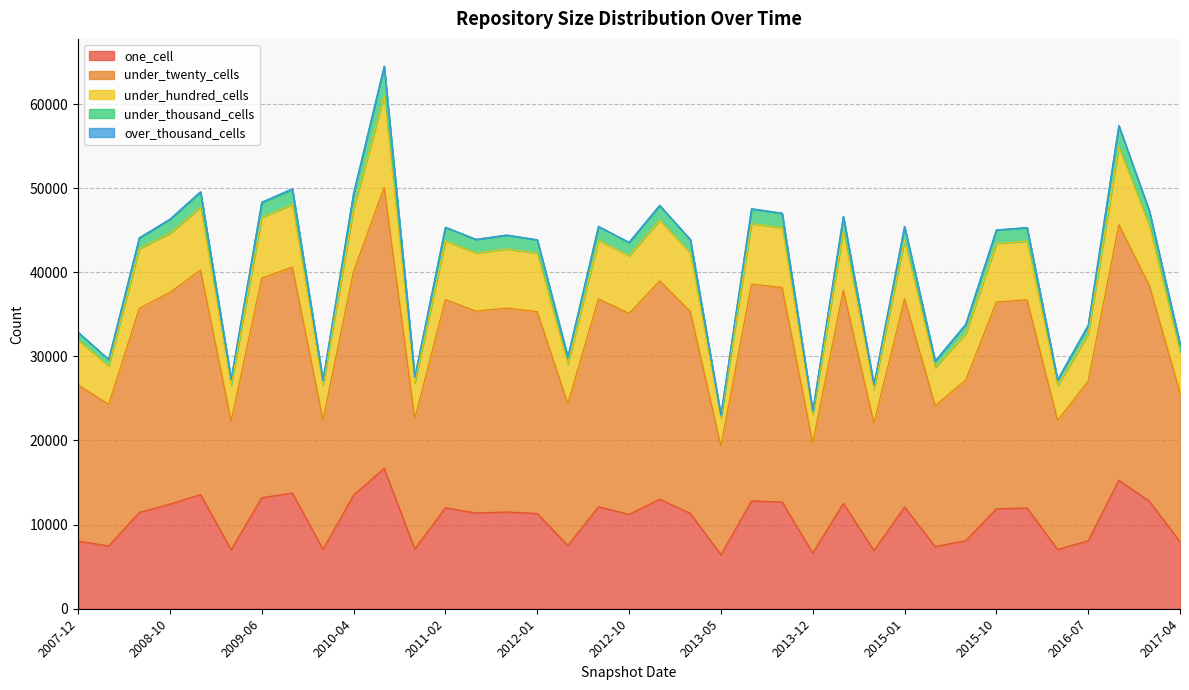

What is the difference between the maximum and minimum values in the one_cell series?

10266